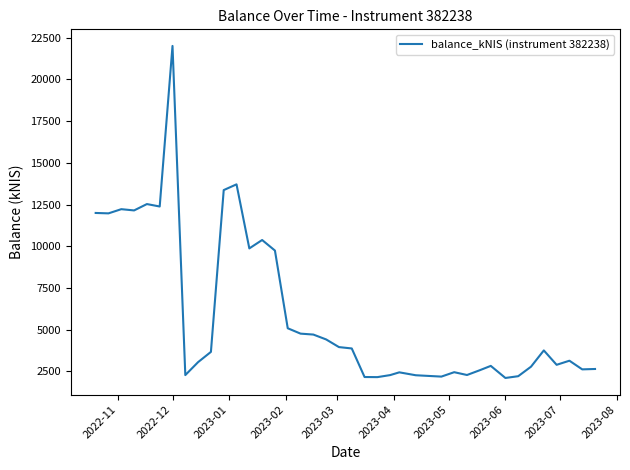

What is the maximum value shown in the chart?

22003.0